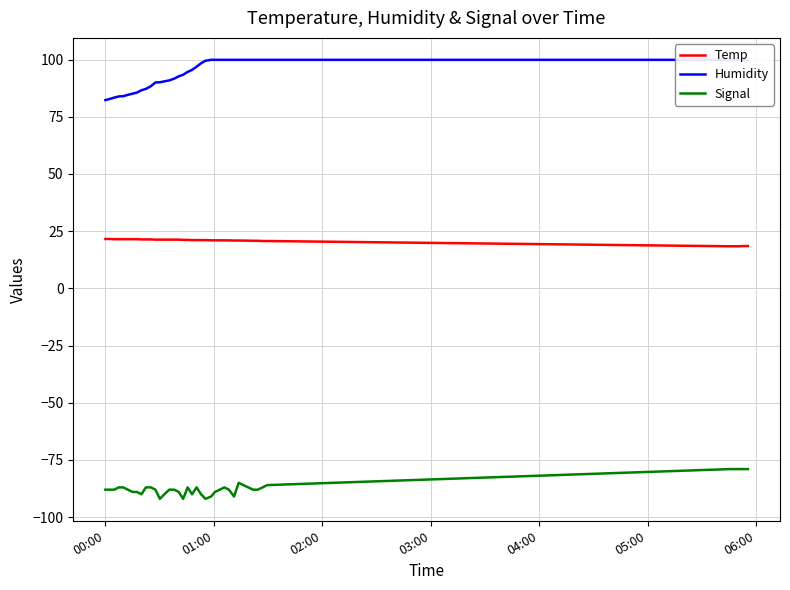

Rank the series by their average value, from highest to lowest.

Humidity, Temp, Signal